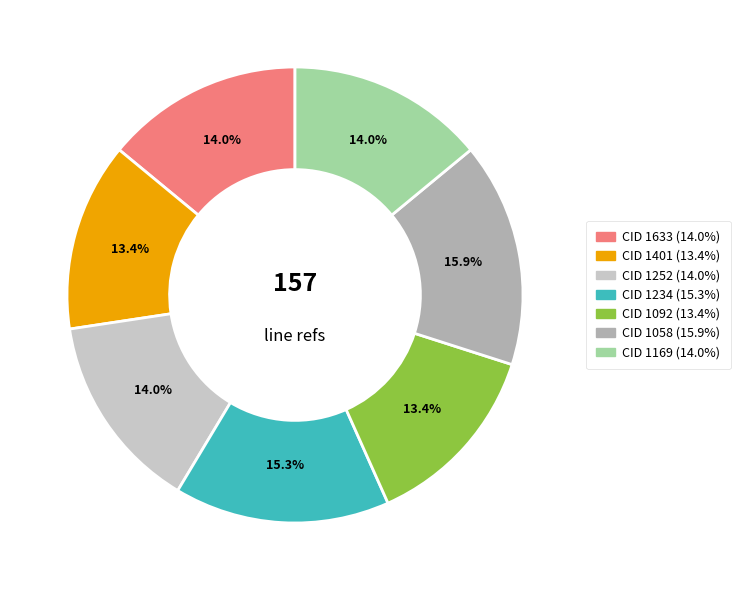

Is there any slice that represents more than half of the pie?

No